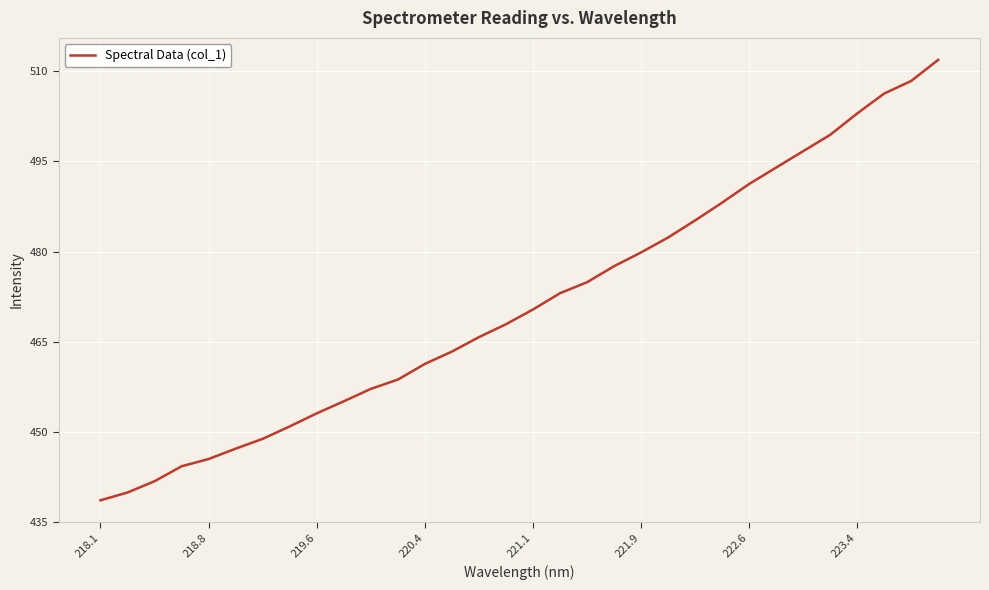

Is this an area chart (filled region under the line)?

No